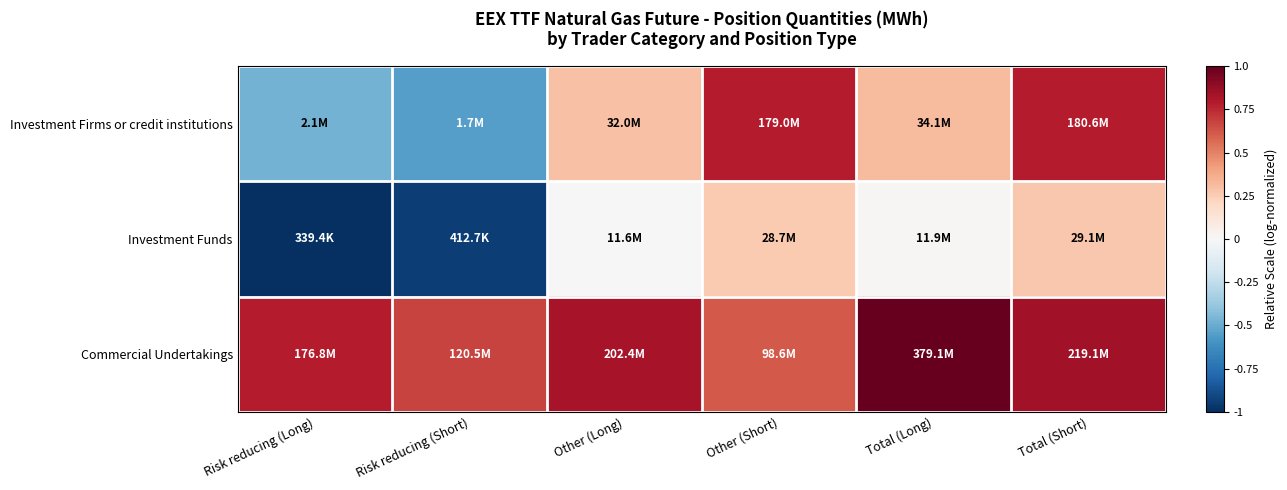

Which category has the lowest value across all series?

Risk reducing (Long)